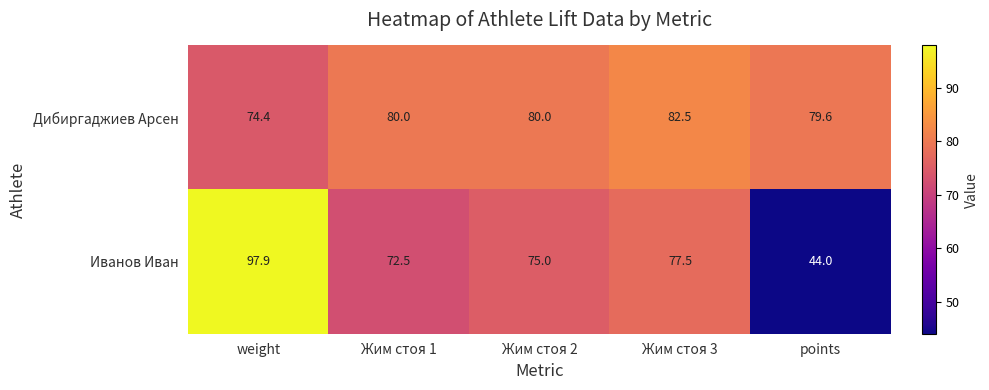

Reading left to right, what are all the values shown in this chart?

Дибиргаджиев Арсен: 74.4	80.0	80.0	82.5	79.6
Иванов Иван: 97.9	72.5	75.0	77.5	44.0